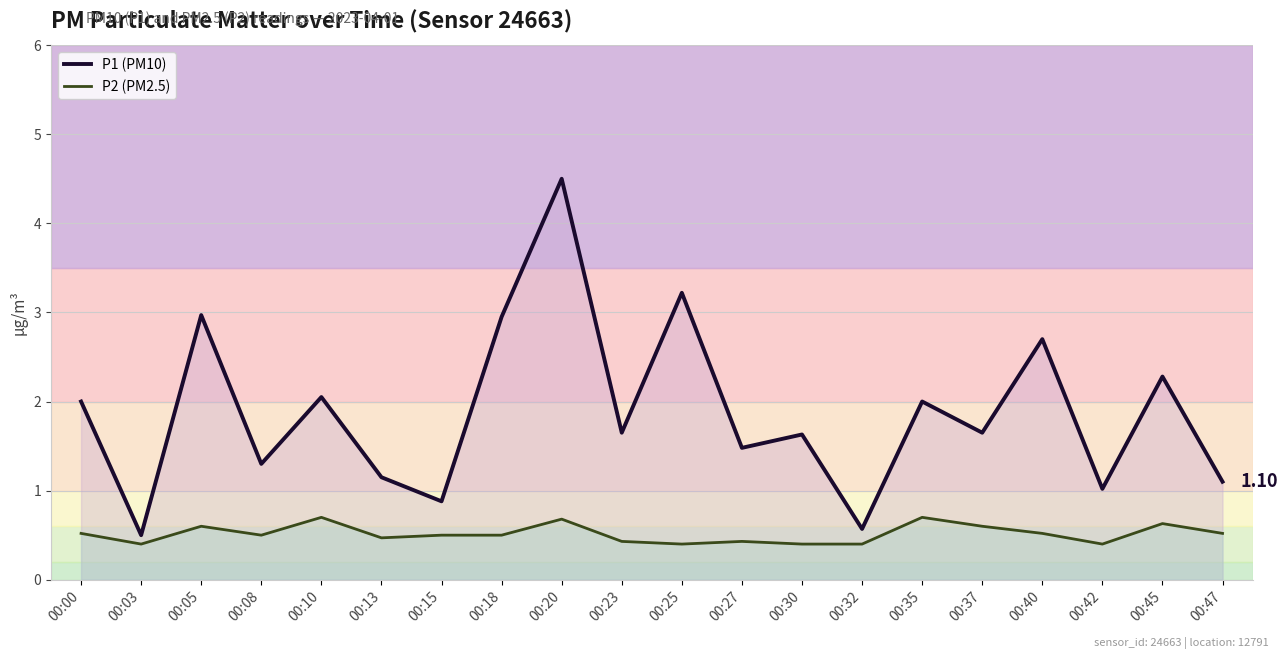

Which label corresponds to the largest value in the chart?

00:20